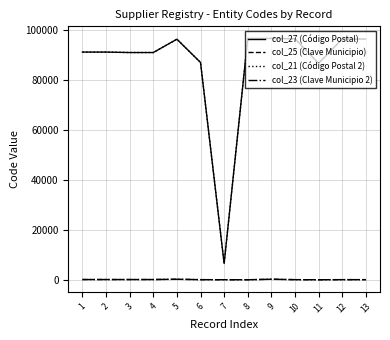

Which label corresponds to the largest value in the chart?

9